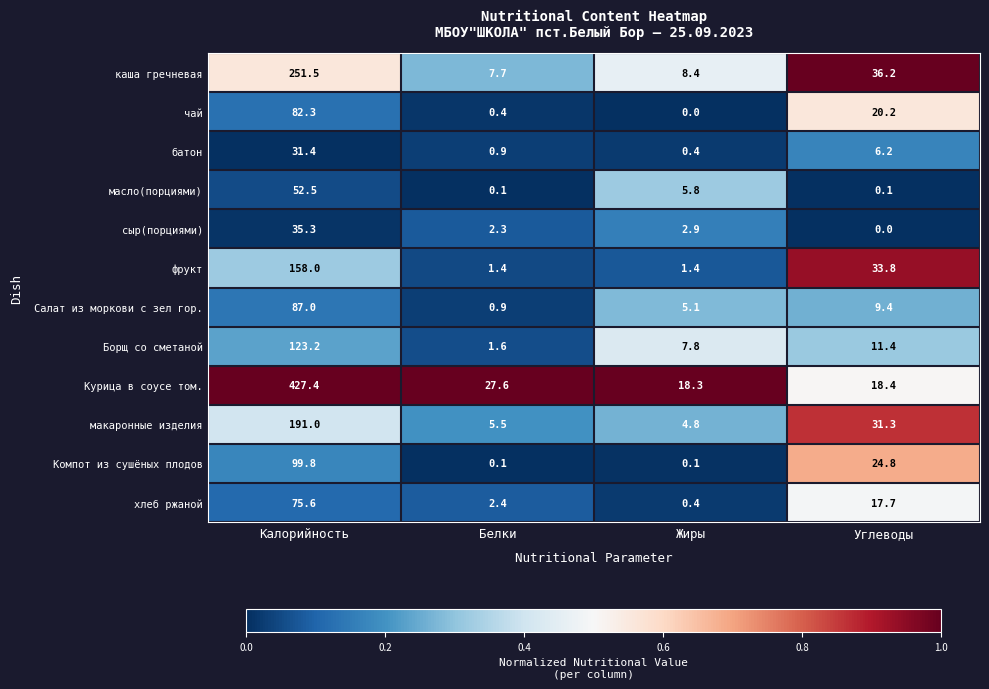

What is the maximum value shown in the chart?

427.4